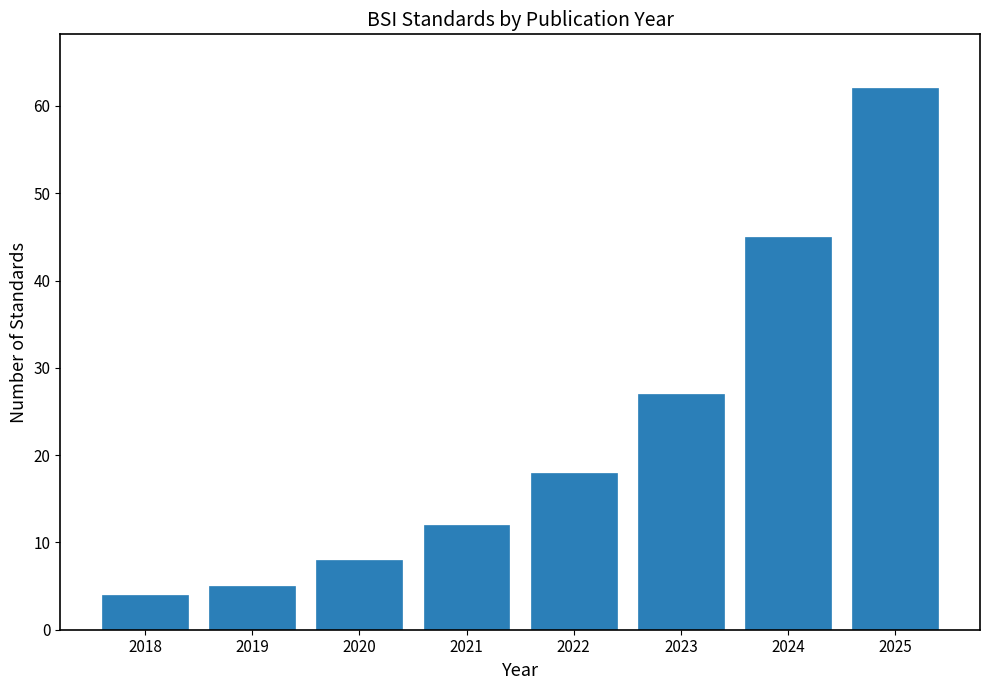

Reading left to right, extract all data points from this chart.

2018=4	2019=5	2020=8	2021=12	2022=18	2023=27	2024=45	2025=62